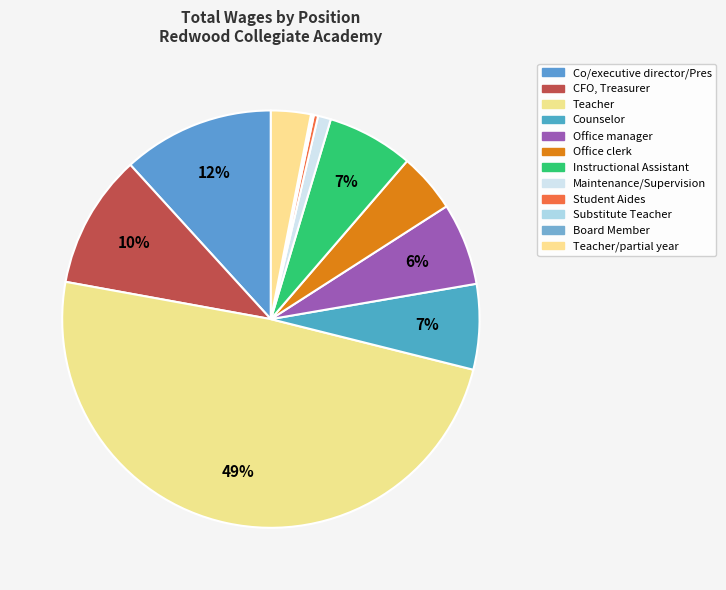

To the nearest percent, what is the difference between the largest and smallest slice percentages?

49%